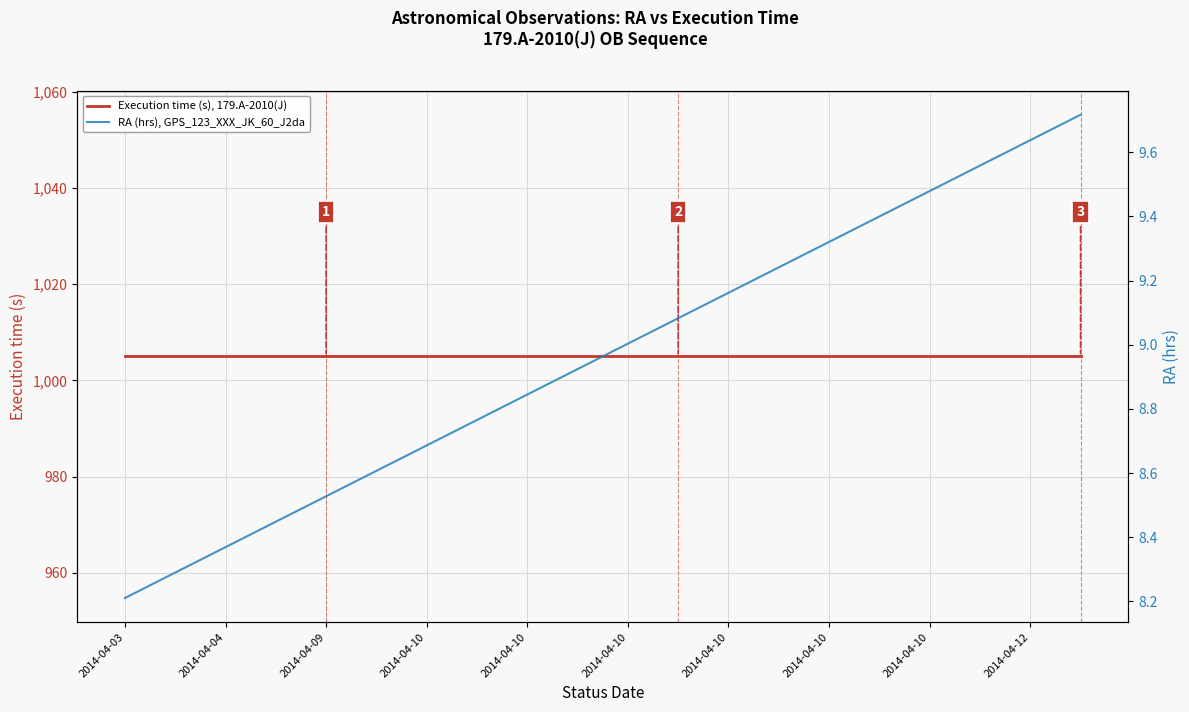

Between 2014-04-10 and 19, which is larger?

2014-04-10